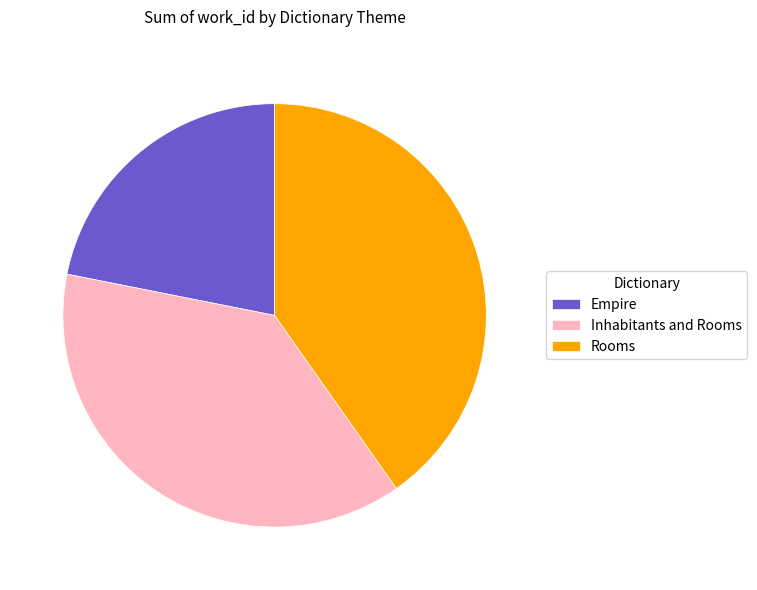

Is the sum of Inhabitants and Rooms and Empire greater than half?

Yes